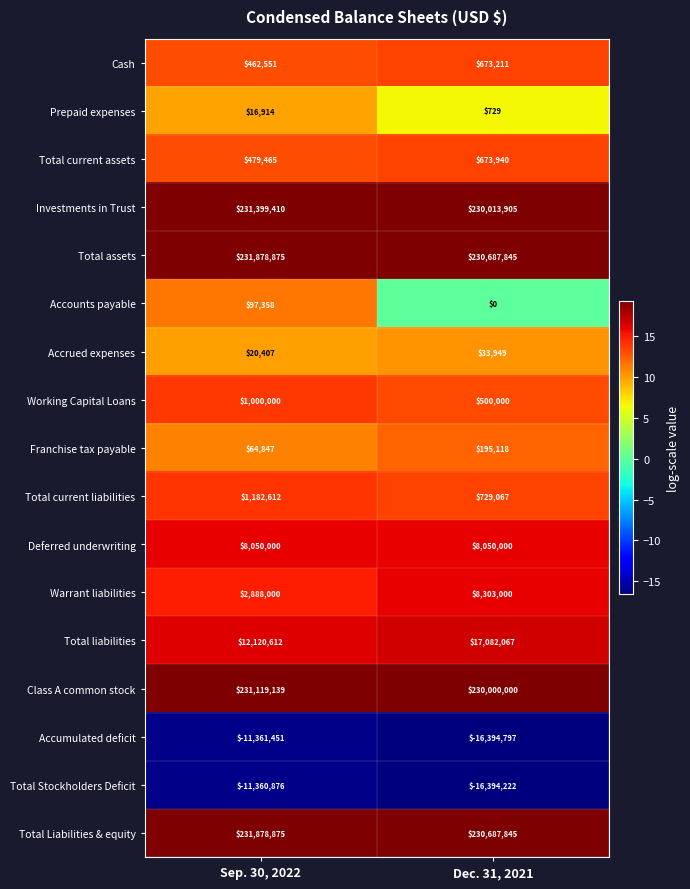

Rank the categories by Prepaid expenses value from highest to lowest.

Sep. 30, 2022, Dec. 31, 2021